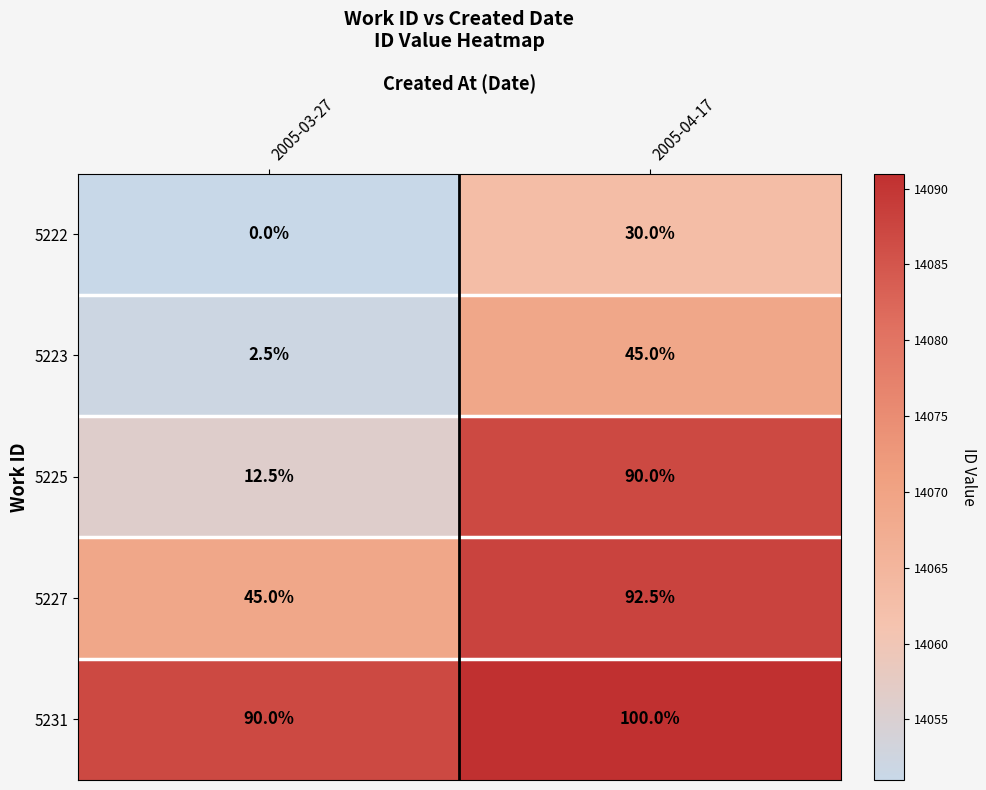

List the series in order of their peak value, lowest first.

5222, 5223, 5225, 5227, 5231